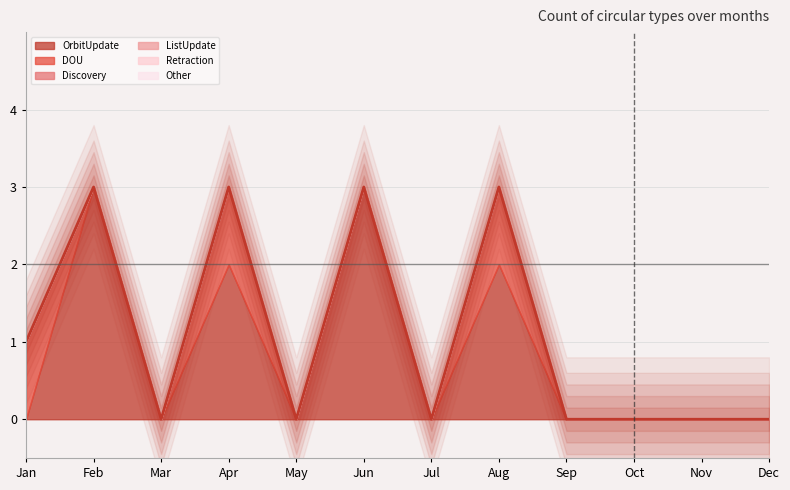

What are all the series names shown in the legend?

OrbitUpdate, DOU, Discovery, ListUpdate, Retraction, Other